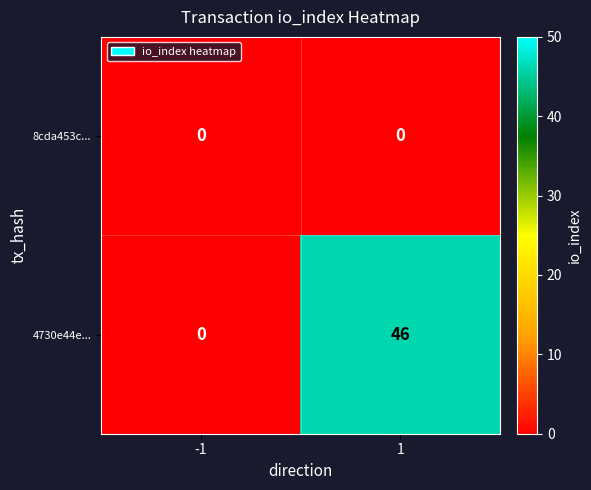

Reading left to right, list all the values displayed in this chart.

8cda453c...: 0	0
4730e44e...: 0	46